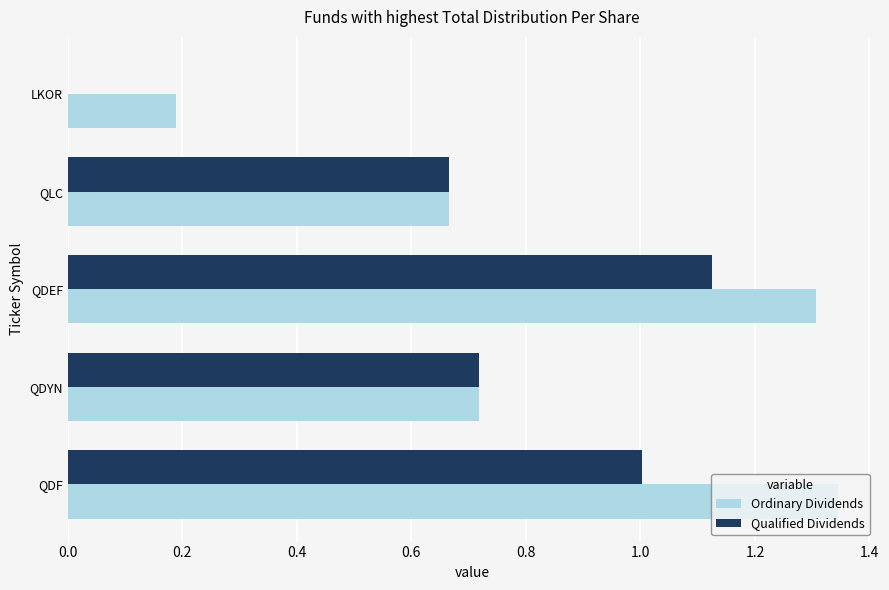

Between QDF and QDYN, which series saw the biggest shift?

Ordinary Dividends